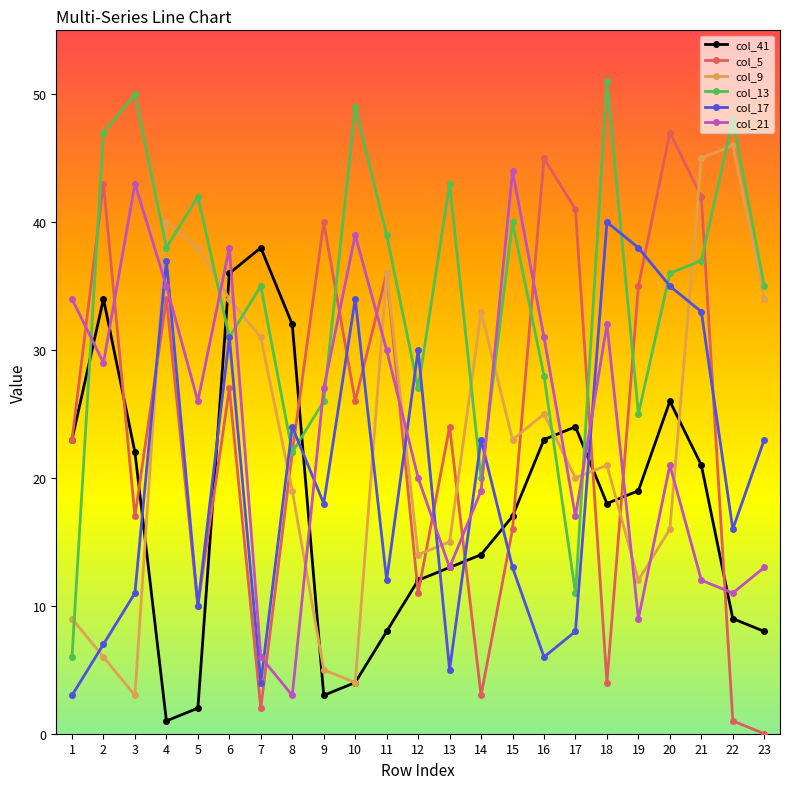

How many lines are shown in the chart?

6